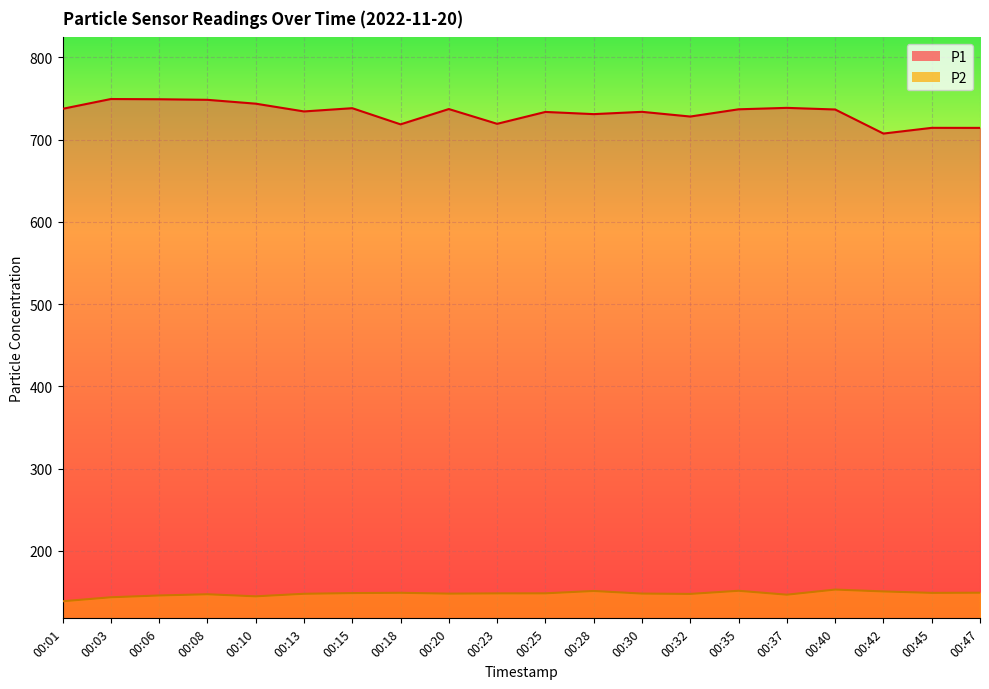

At which label does P2 first exceed 148?

00:15